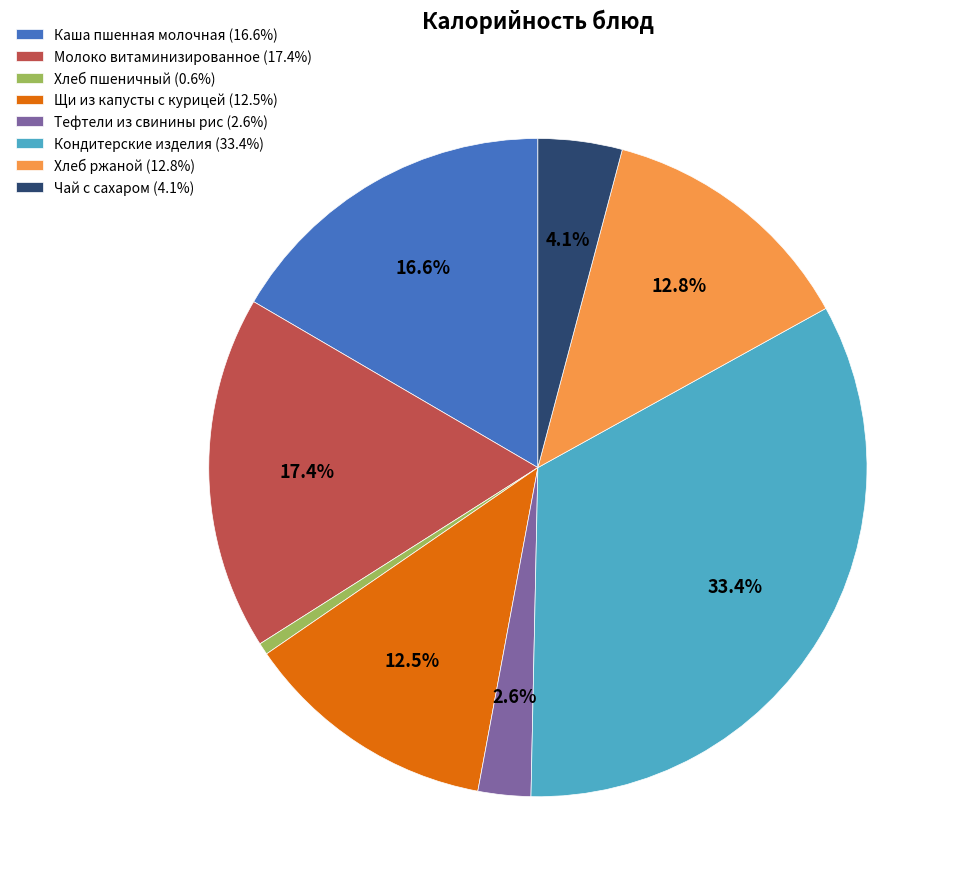

How many segments does this pie chart have?

8